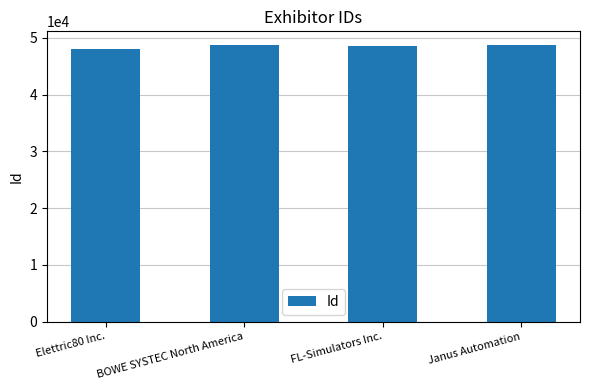

True or false: the data shows 48086 at Elettric80 Inc..

True